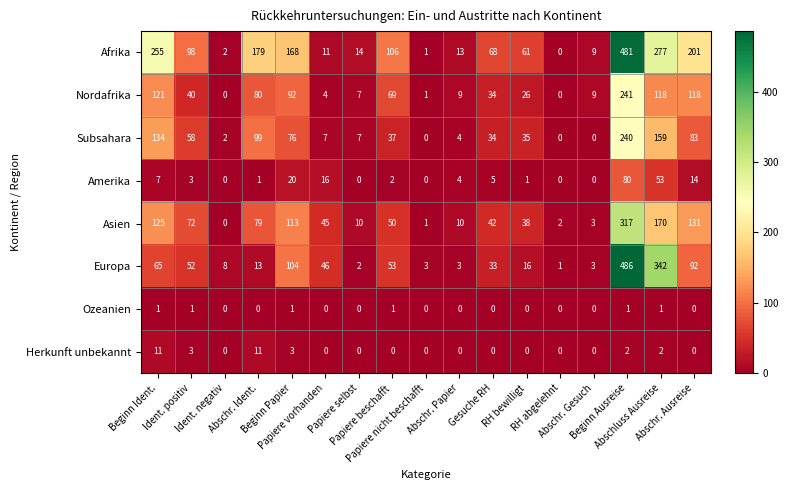

What is the difference between the highest and lowest values at Beginn Ident.?

254